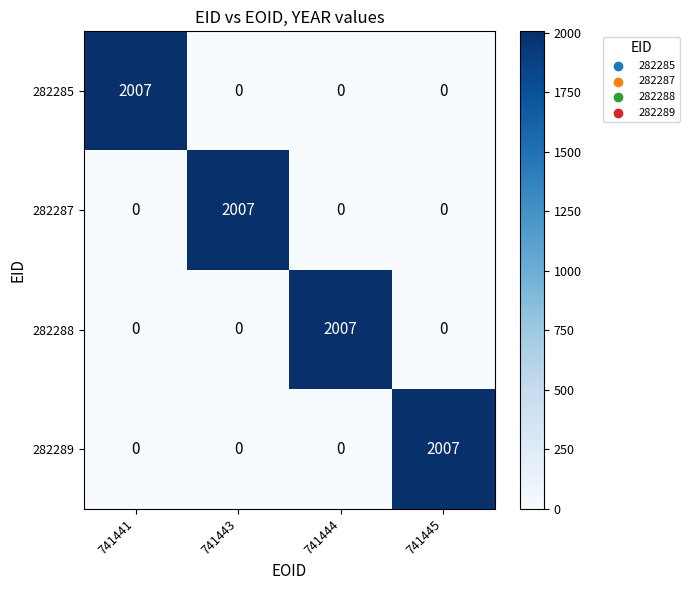

Is it true that 282289 equals 0 at 741444?

True